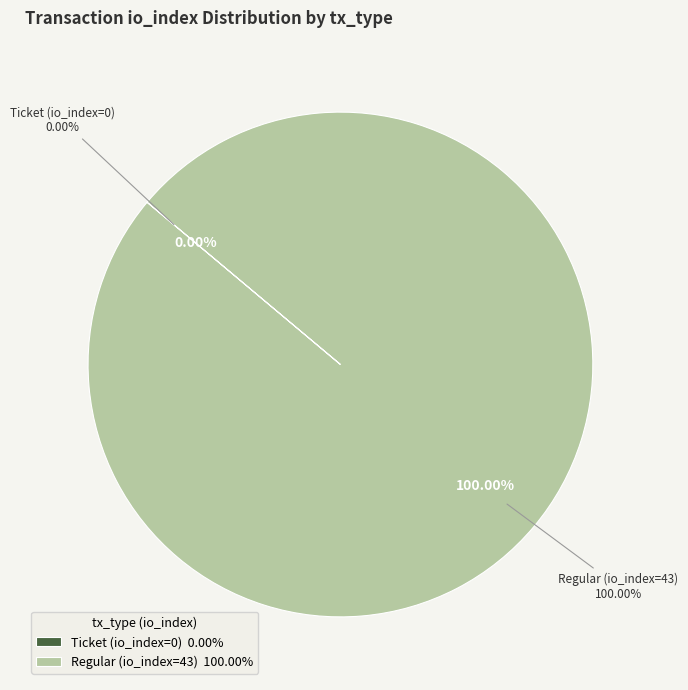

Between Ticket (io_index=0) and Regular (io_index=43), which is larger?

Regular (io_index=43)